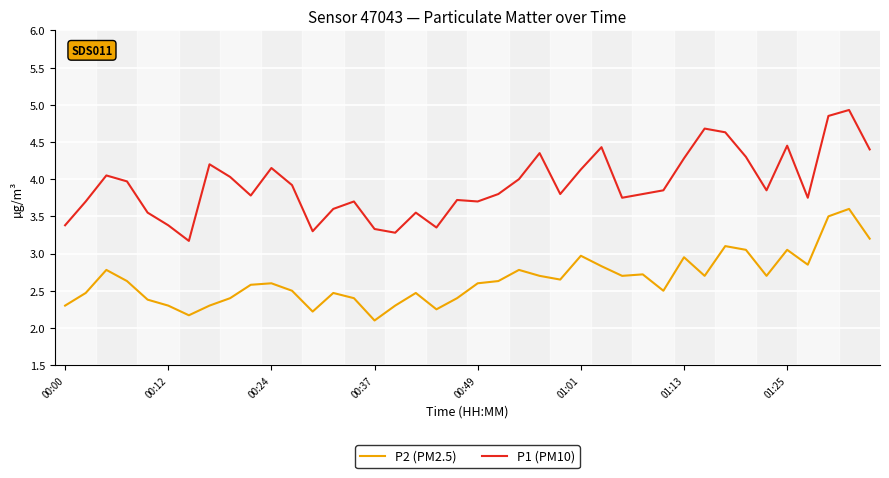

List the series in order of their peak value, highest first.

P1 (PM10), P2 (PM2.5)